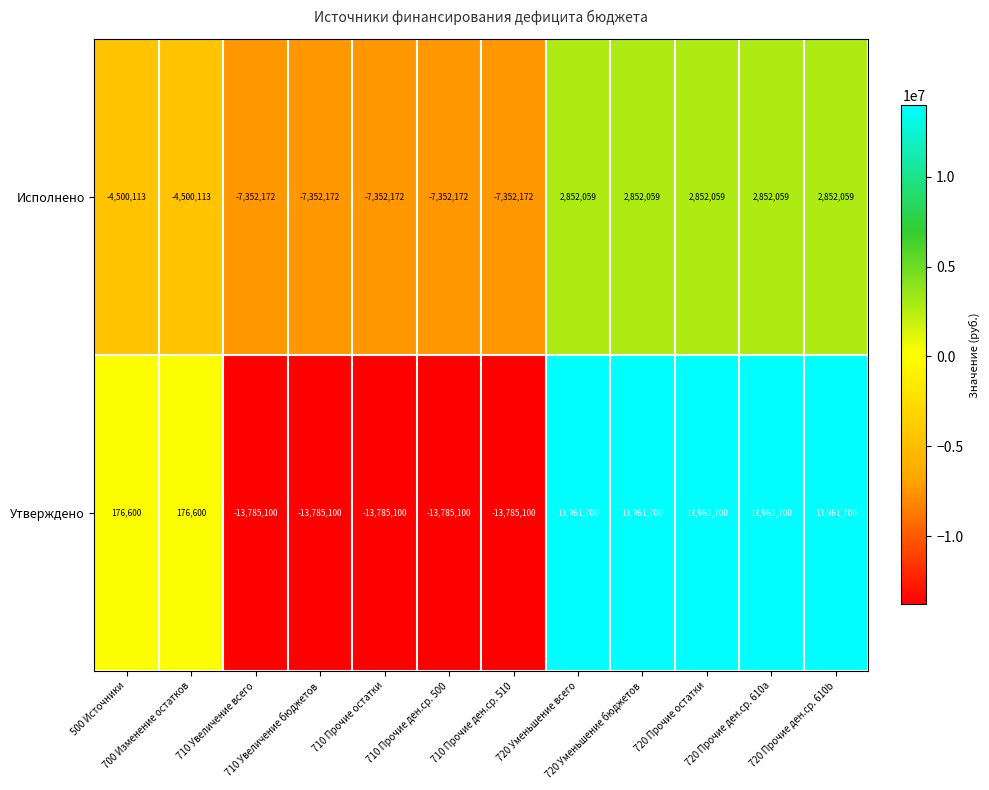

What is the sum of all Утверждено values?

1236200